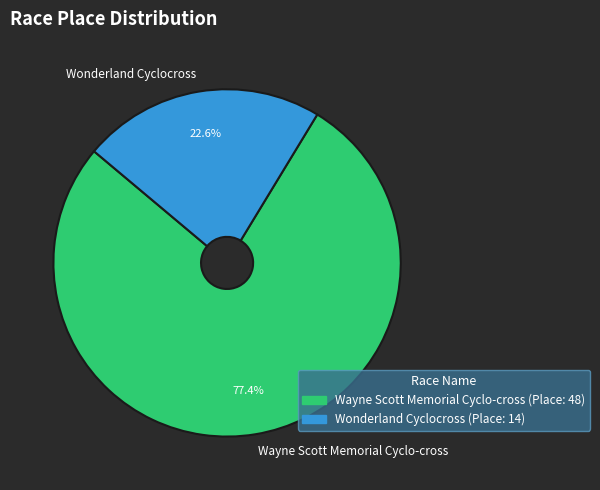

Approximately how many times larger is the value at Wayne Scott Memorial Cyclo-cross compared to Wonderland Cyclocross?

3.4